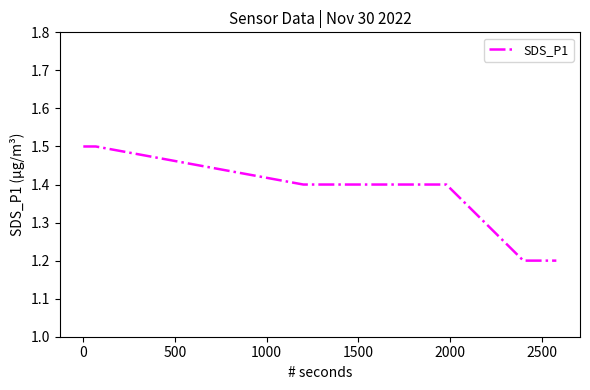

Reading left to right, list all the values displayed in this chart.

1.5	1.5	1.4	1.4	1.4	1.4	1.4	1.4	1.4	1.4	1.4	1.4	1.4	1.4	1.4	1.4	1.2	1.2	1.2	1.2